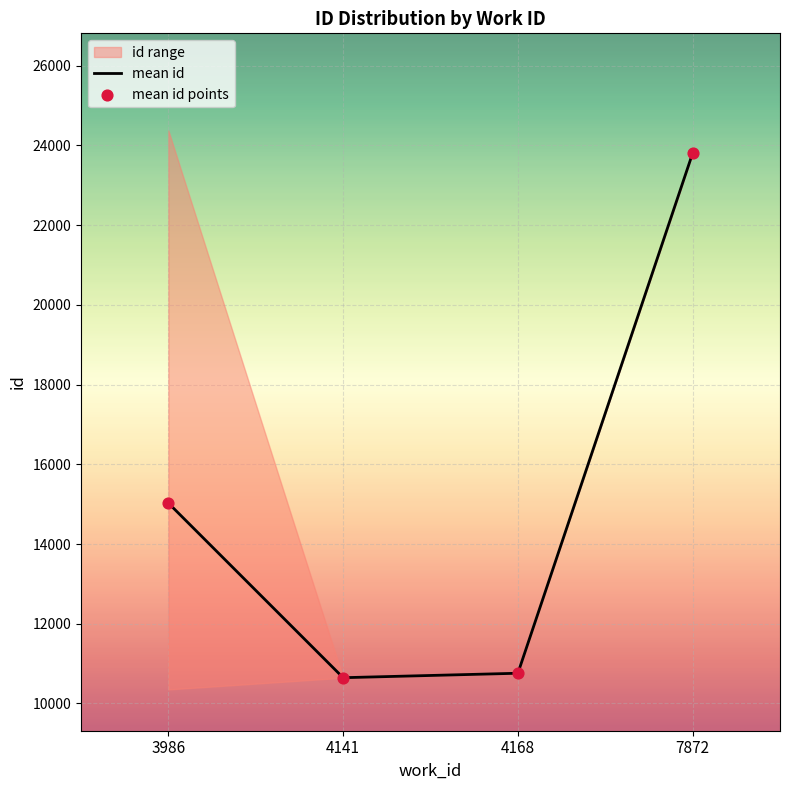

Approximately how many times larger is the value at 4141 compared to 4141?

1.0